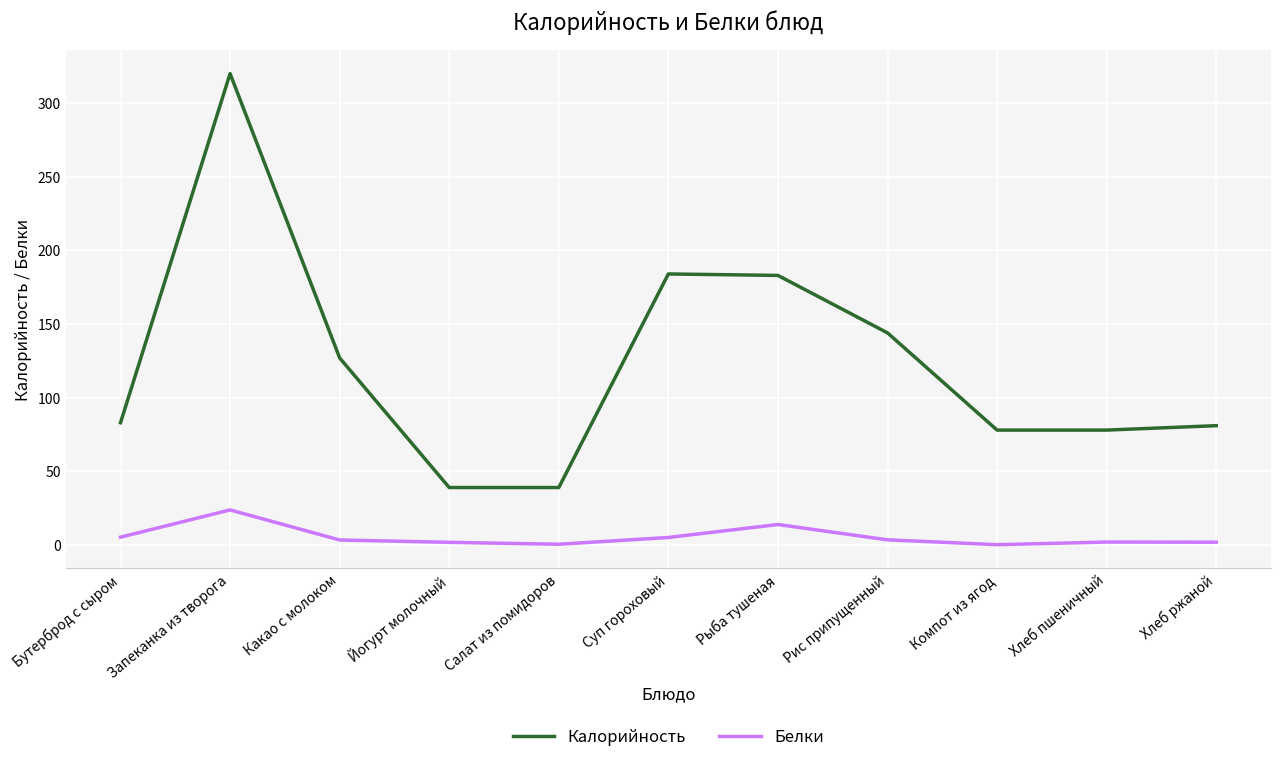

At which category does Калорийность reach its first local peak?

Запеканка из творога